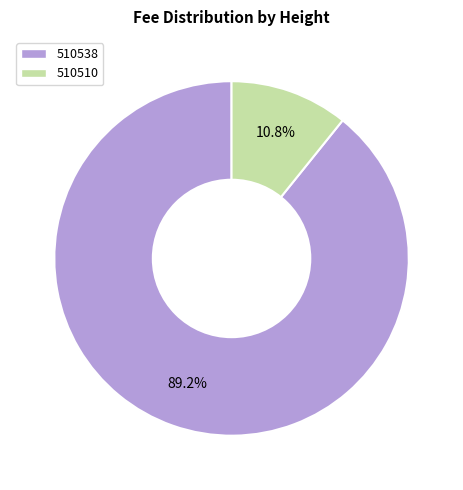

Which category has the smallest portion of the pie?

510510